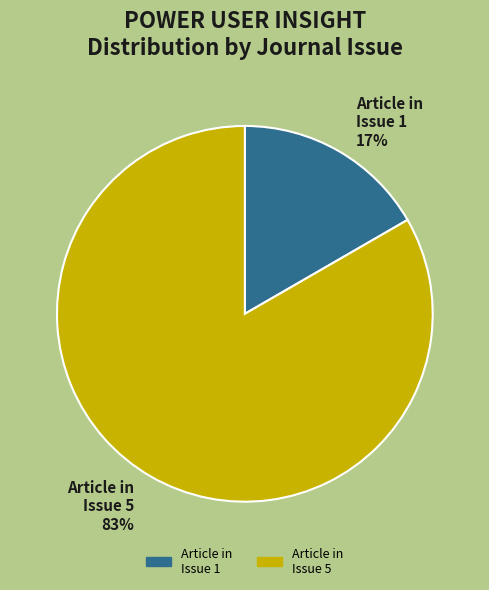

Count the number of slices in the pie.

2